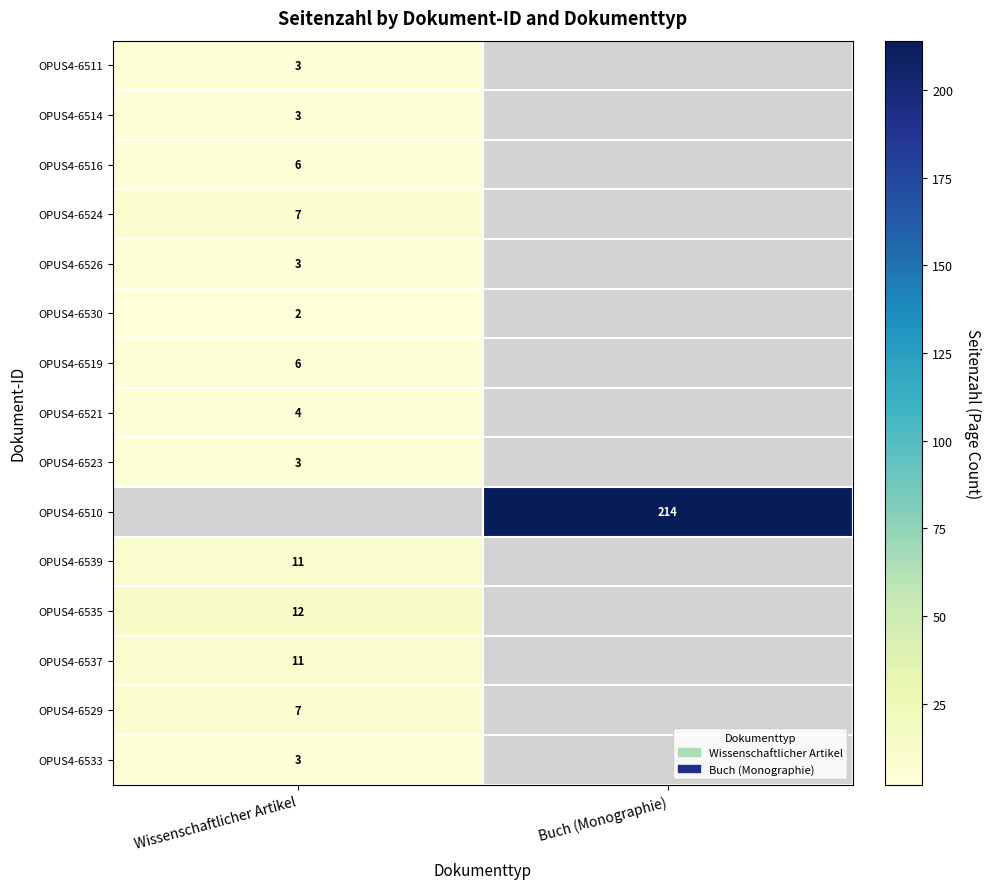

The value of OPUS4-6514 at Wissenschaftlicher Artikel is 3. True or false?

True